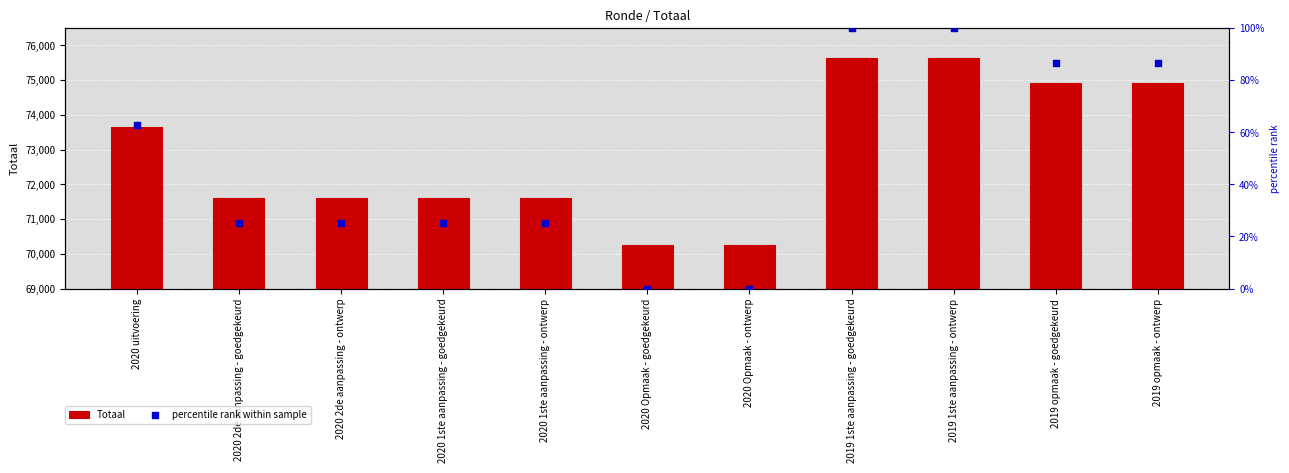

Which series reaches the maximum Y coordinate?

Totaal